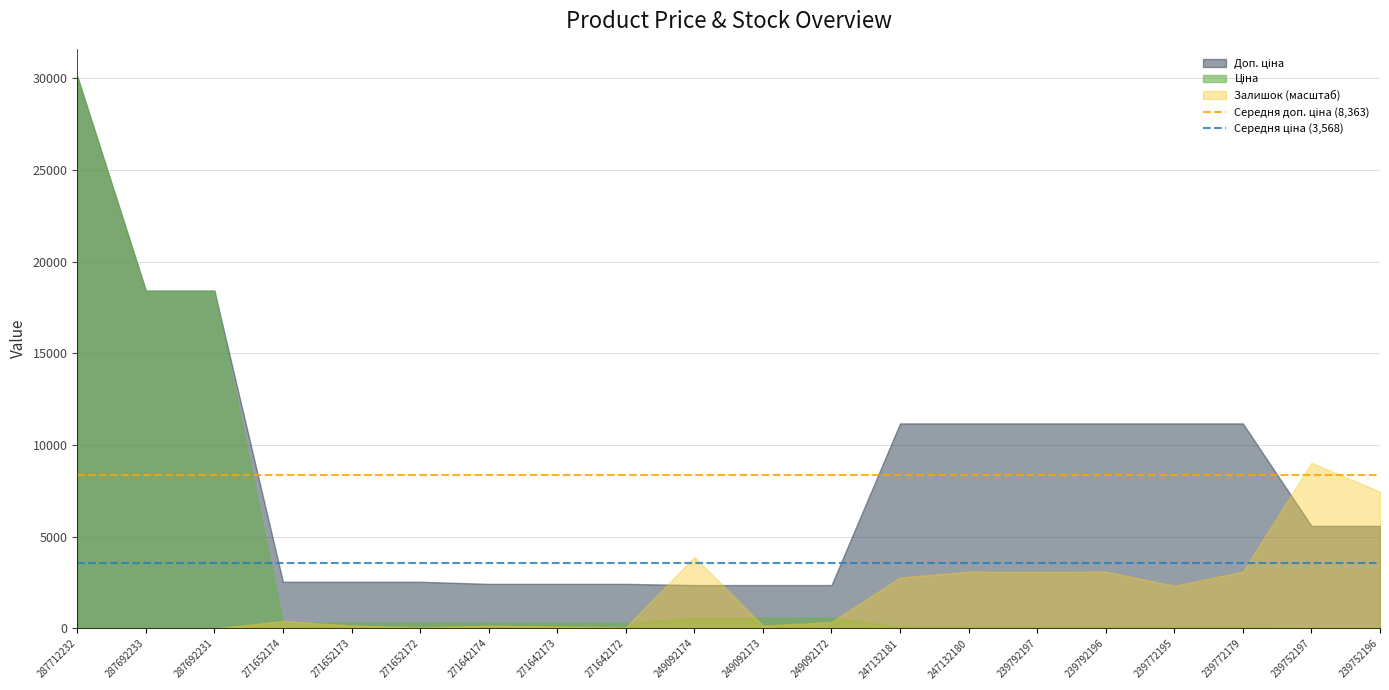

At which label is Залишок (масштаб) closest to 4515?

249092174